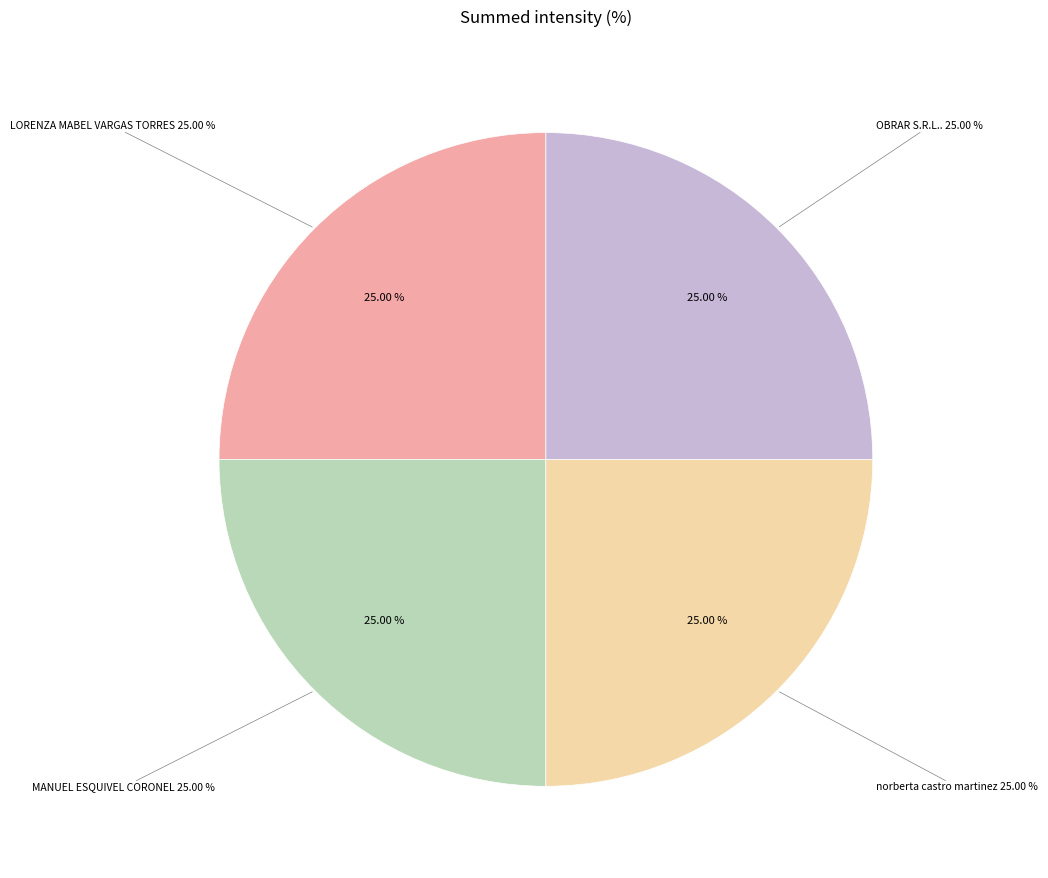

True or false: ARMANDO ENCISO BRITOS accounts for 1% of the total.

False